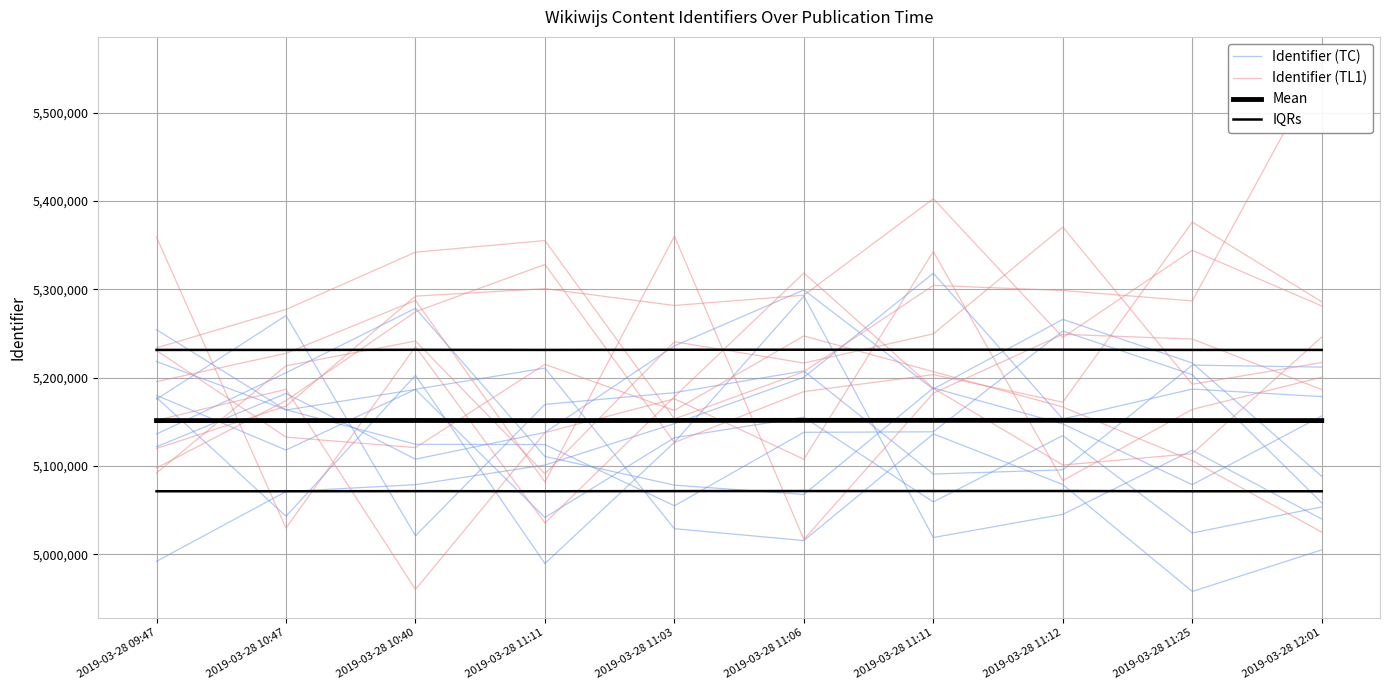

Between 2019-03-28 11:11 and 2019-03-28 11:25, which series saw the biggest shift?

Identifier (TC)